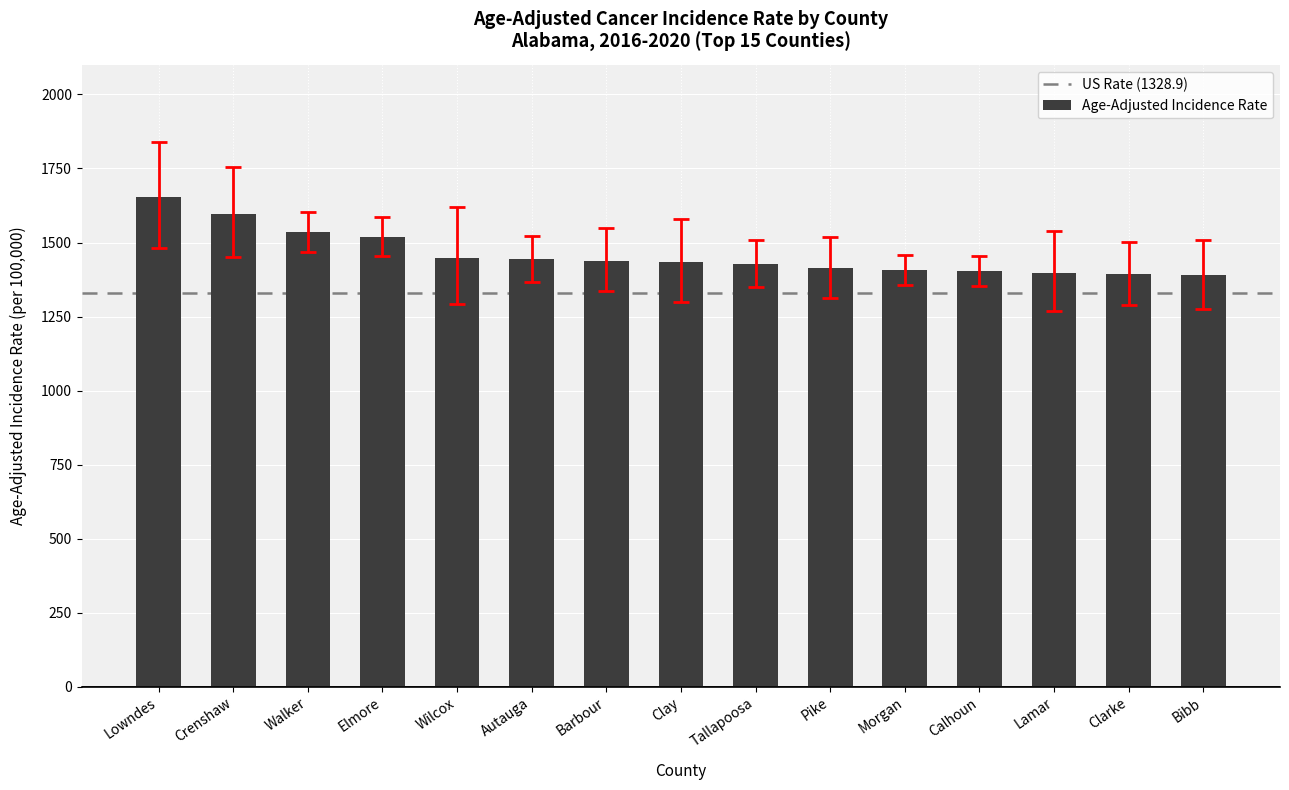

The value at Walker is 2505.9. True or false?

False